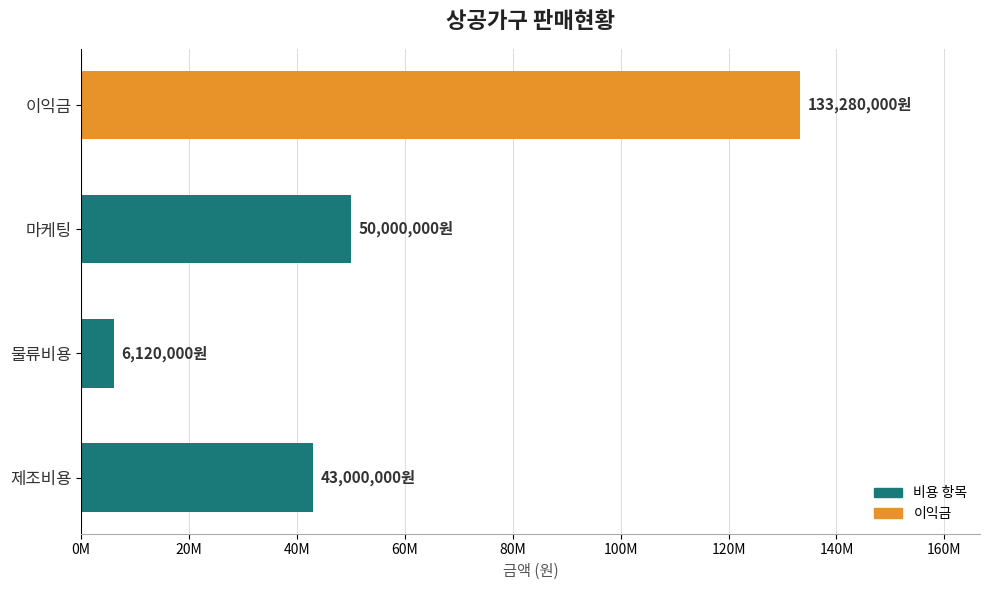

How many data points are above 50000000?

1